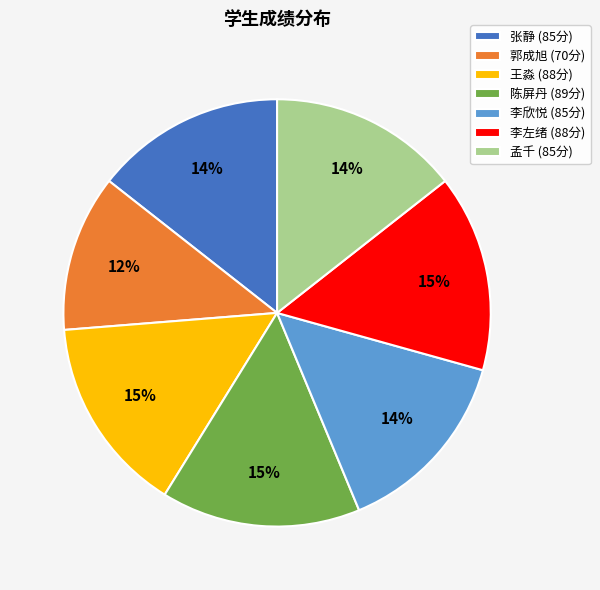

True or false: 张静 accounts for 28% of the total.

False